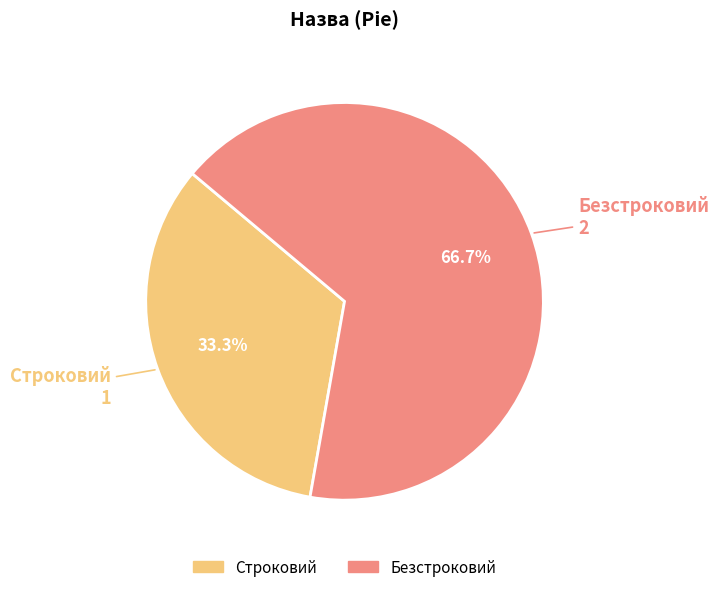

Is Безстроковий the majority of the pie?

Yes